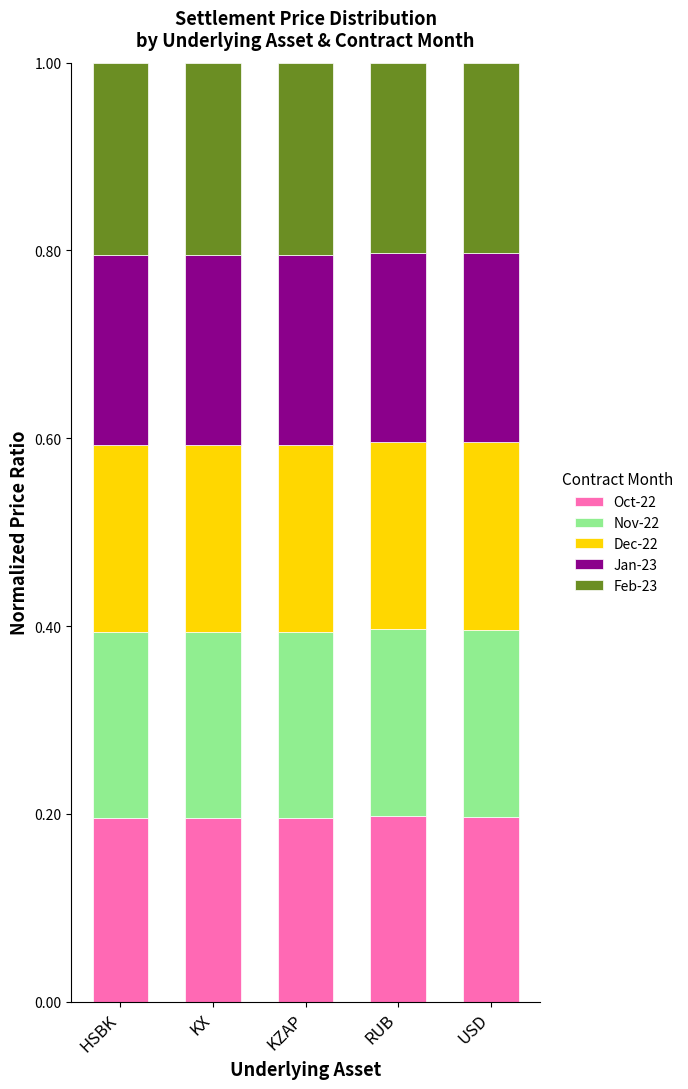

What is the total value across all series at KX?

1.0